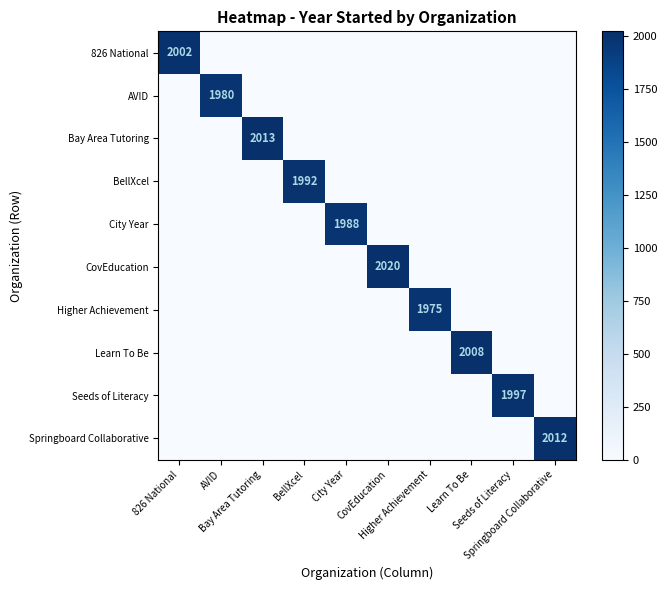

At which category is the sum across all series the highest?

CovEducation